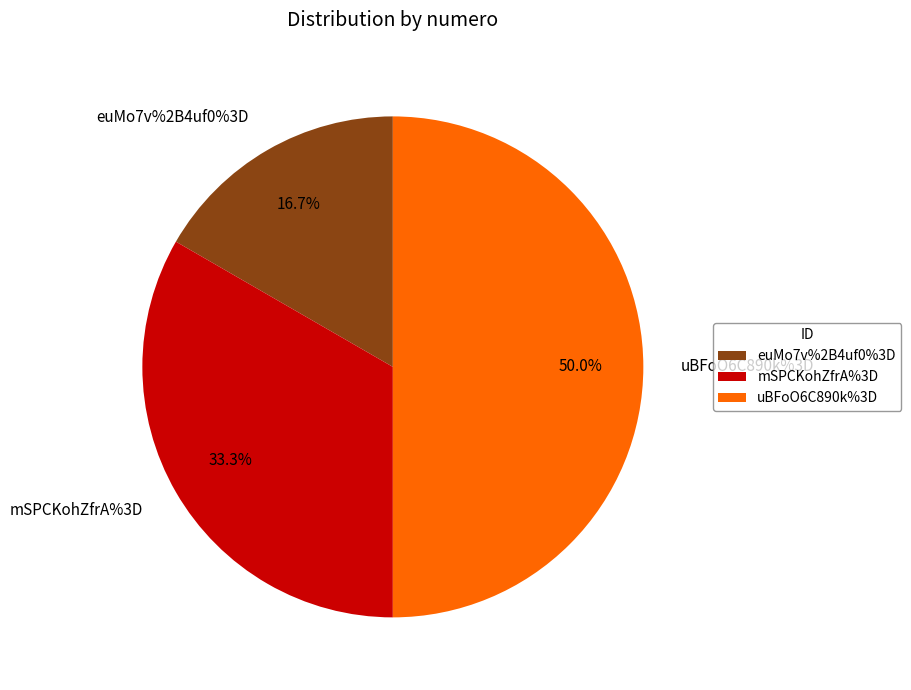

True or false: mSPCKohZfrA%3D accounts for 33% of the total.

True